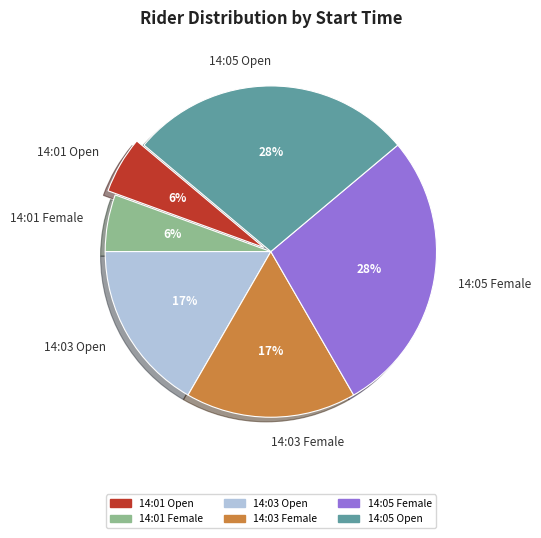

True or false: 14:05 Female accounts for 28% of the total.

True